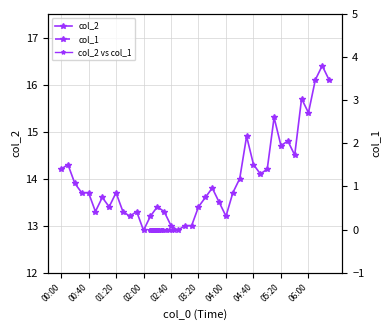

In col_2, how many points are higher than both neighbors (excluding endpoints)?

11